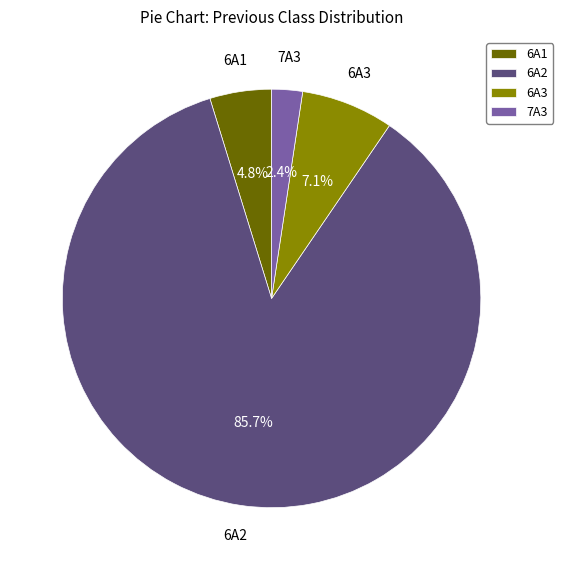

The 6A3 slice represents 7% of the pie. True or false?

True